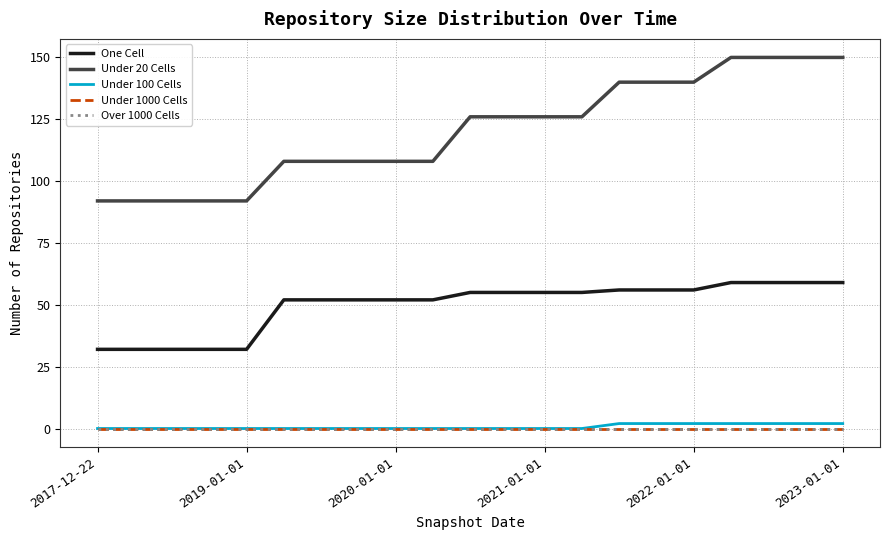

What is the difference between the second highest and second lowest values in the Under 20 Cells series?

58